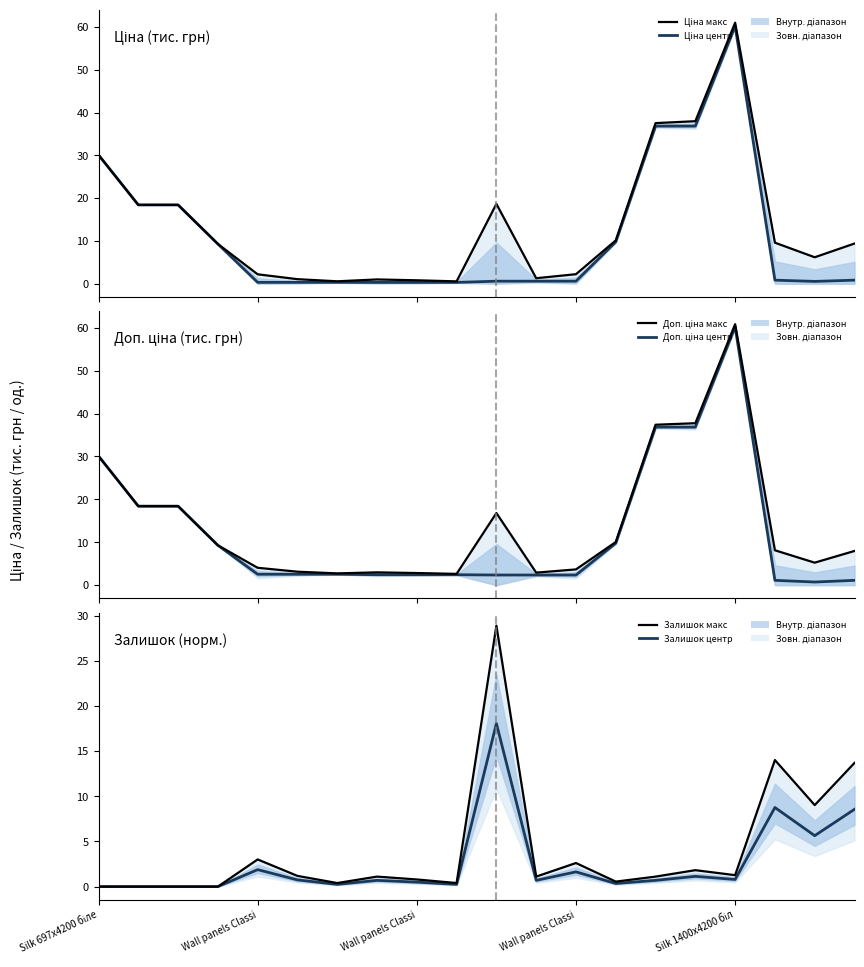

True or false: Залишок (макс) and Доп. ціна (центр) cross at least once.

True